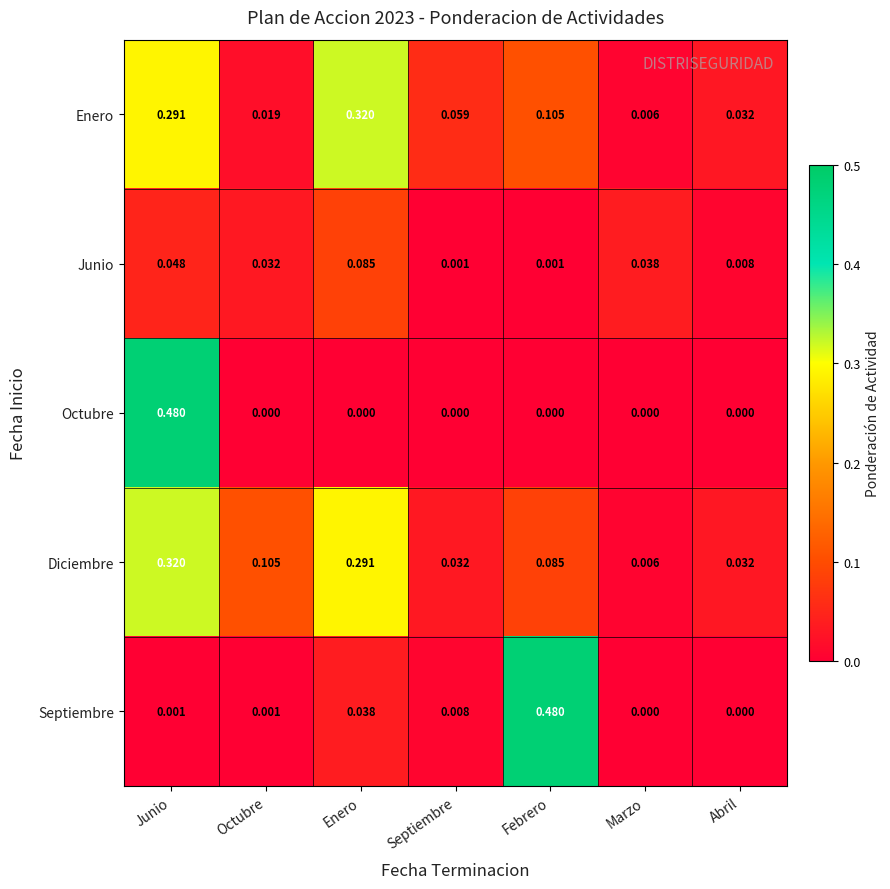

Which category has the highest value in the Junio series?

Enero